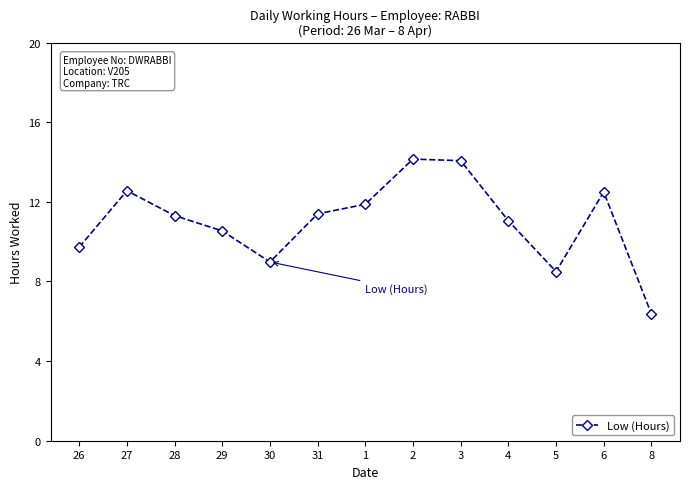

How many lines are shown in the chart?

1